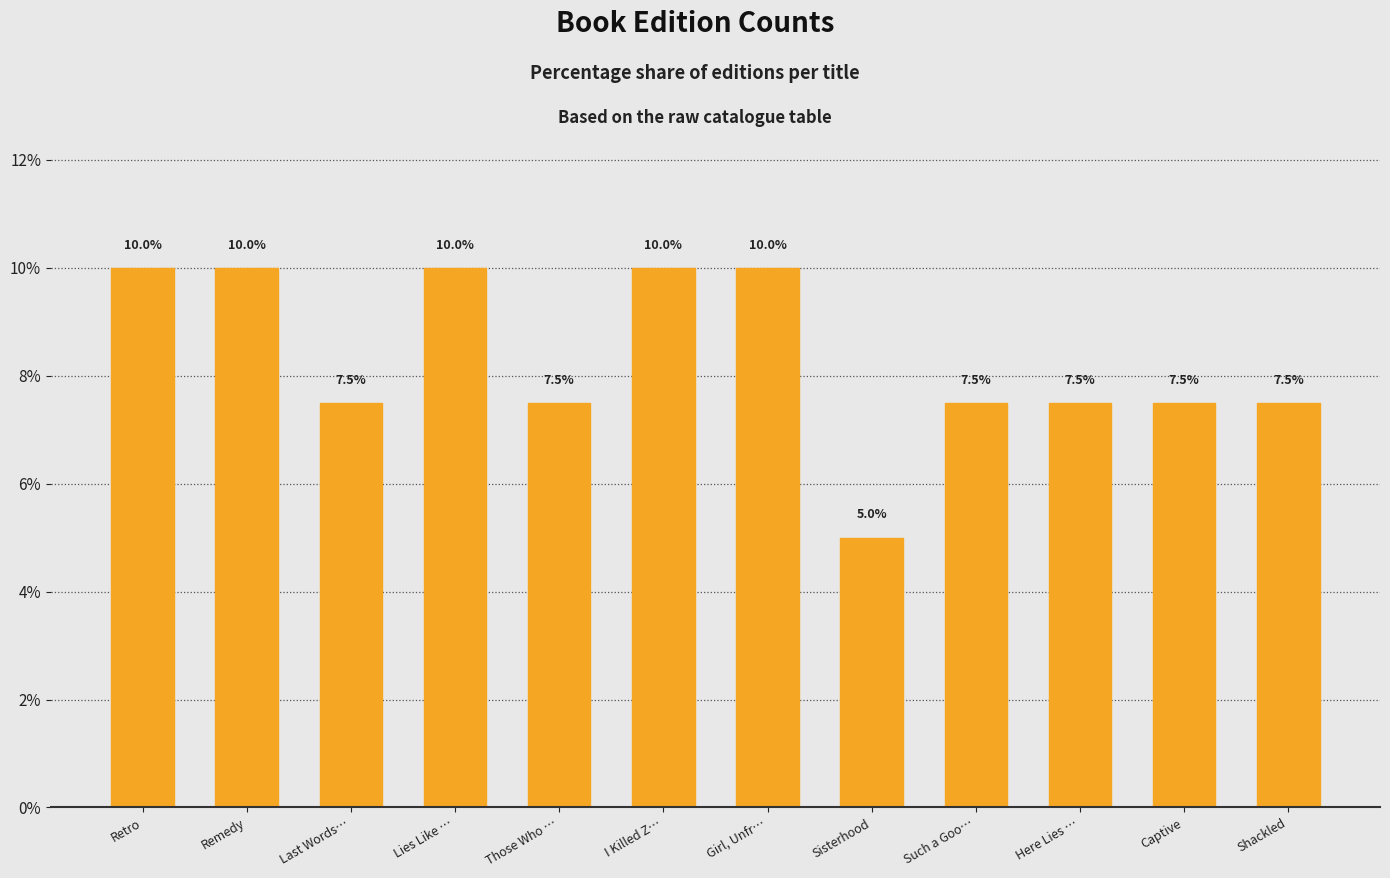

What is the ratio of the value at Girl, Unfr… to the value at Last Words…?

1.3